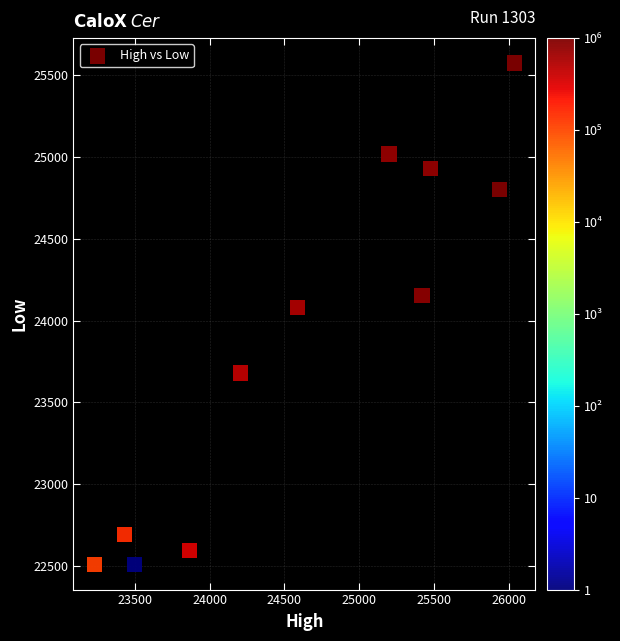

What Y value in the scatter plot is closest to 24040?

24077.9